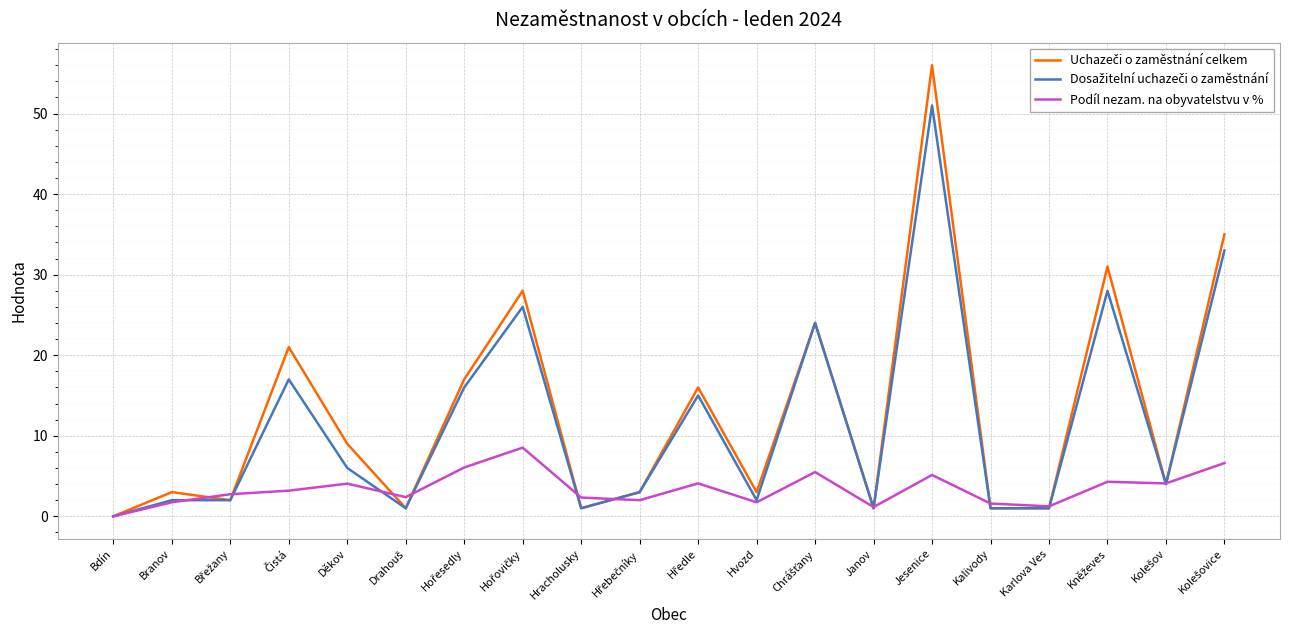

What is the maximum value shown in the chart?

56.0